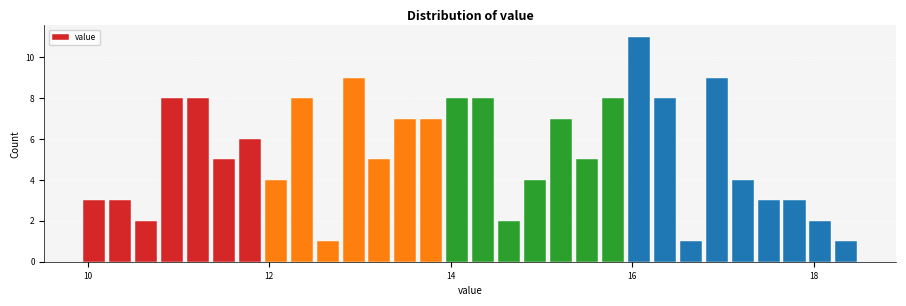

Read against the x-axis, roughly where is the centre of the tallest bar?

16.0